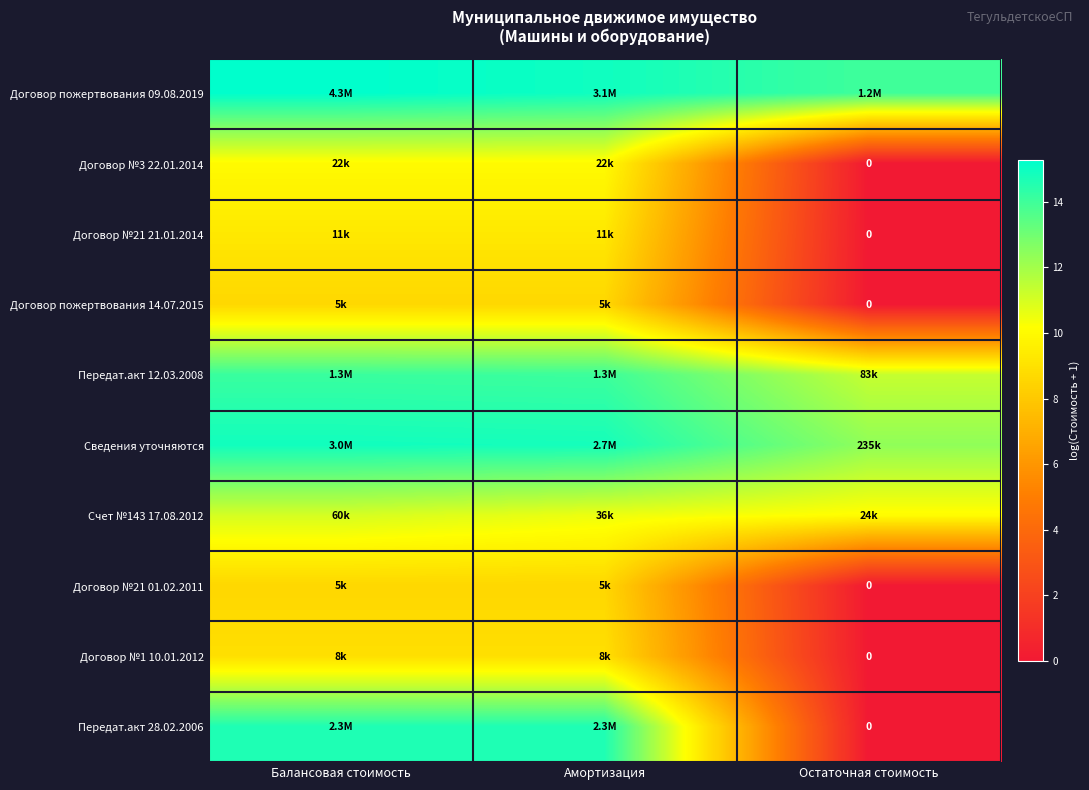

Rank the series by their maximum value, from lowest to highest.

Договор №21 01.02.2011, Договор пожертвования 14.07.2015, Договор №1 10.01.2012, Договор №21 21.01.2014, Договор №3 22.01.2014, Счет №143 17.08.2012, Передат.акт 12.03.2008, Передат.акт 28.02.2006, Сведения уточняются, Договор пожертвования 09.08.2019